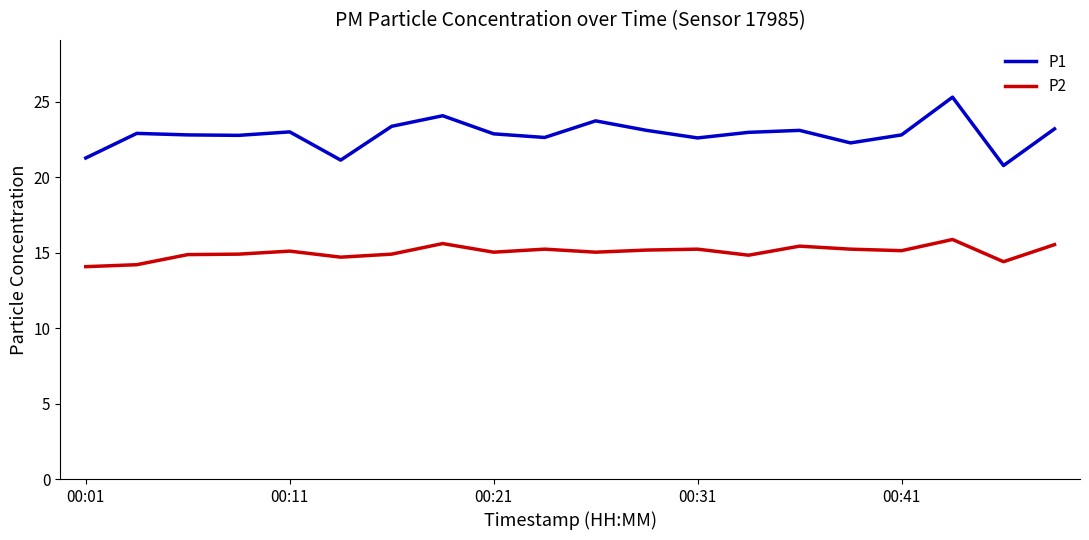

How many lines are shown in the chart?

2